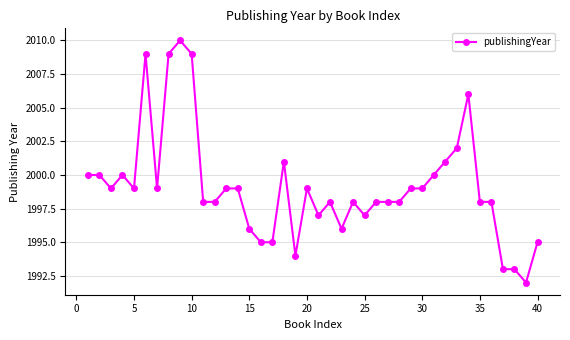

What is the minimum value shown in the chart?

1992